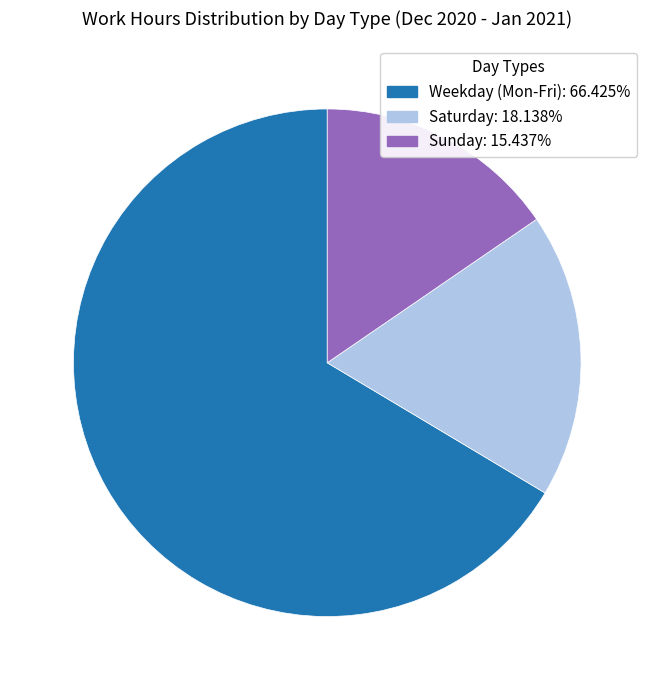

Is there a majority slice in this chart?

Yes